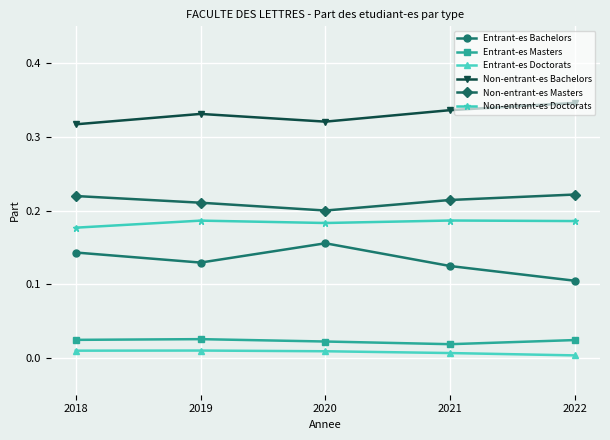

Count the Non-entrant-es Doctorats values in the range 0 to 1.

5